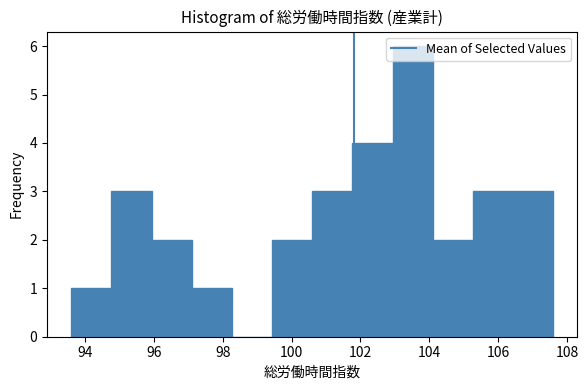

Reading left to right, list every bar in this chart as the range it spans on the x-axis followed by its height. Neither the bar edges nor the heights are printed on the chart, so give them approximately, as read against the axes.

93.6 to 94.8: 1
94.8 to 96.0: 3
96.0 to 97.2: 2
97.2 to 98.2: 1
98.2 to 99.4: 0
99.4 to 100.6: 2
100.6 to 101.8: 3
101.8 to 103.0: 4
103.0 to 104.2: 6
104.2 to 105.2: 2
105.2 to 106.4: 3
106.4 to 107.6: 3